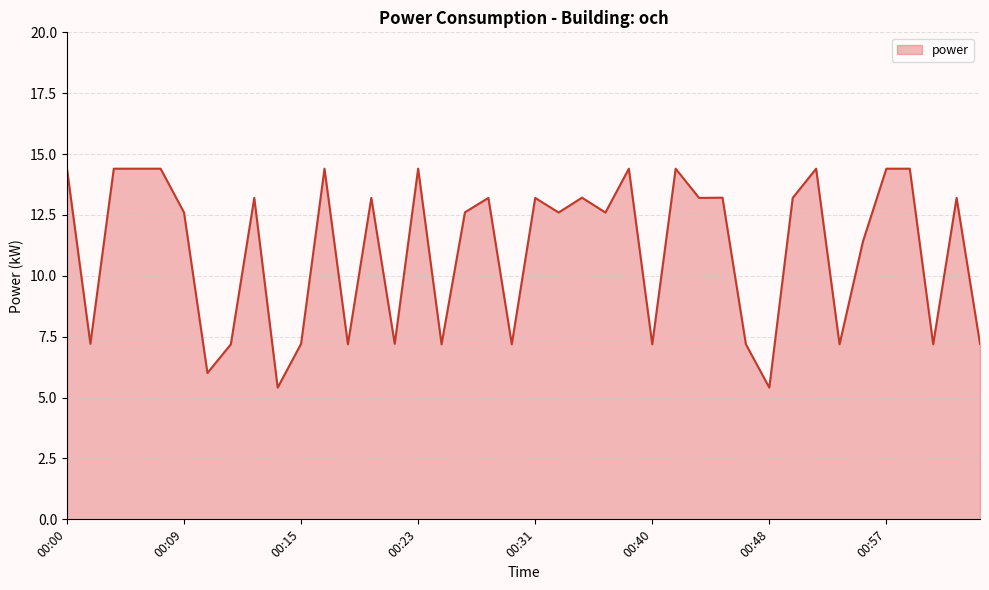

What is the minimum value shown in the chart?

5.4